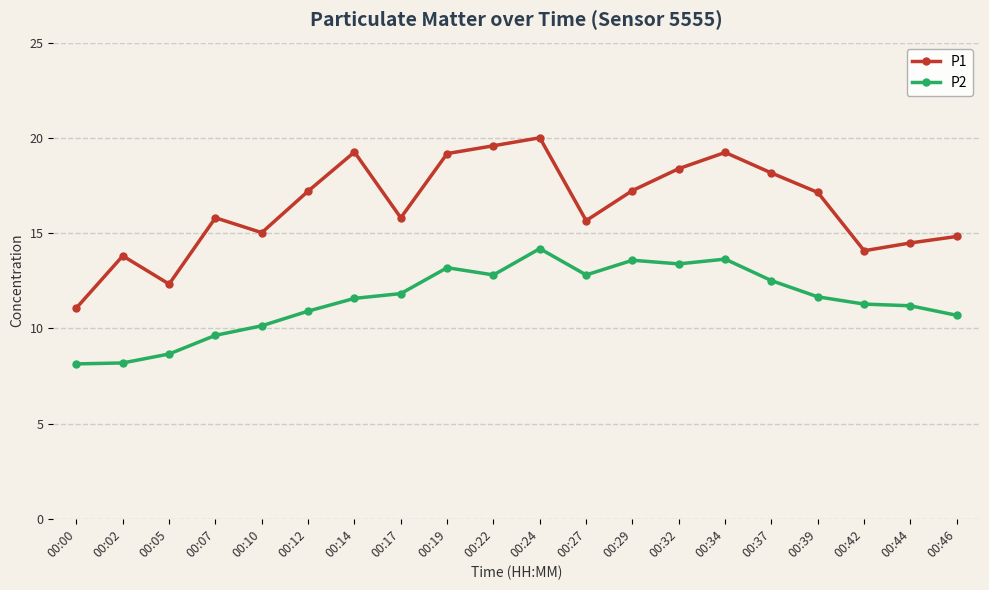

Rank the series at 00:07 from highest to lowest value.

P1, P2